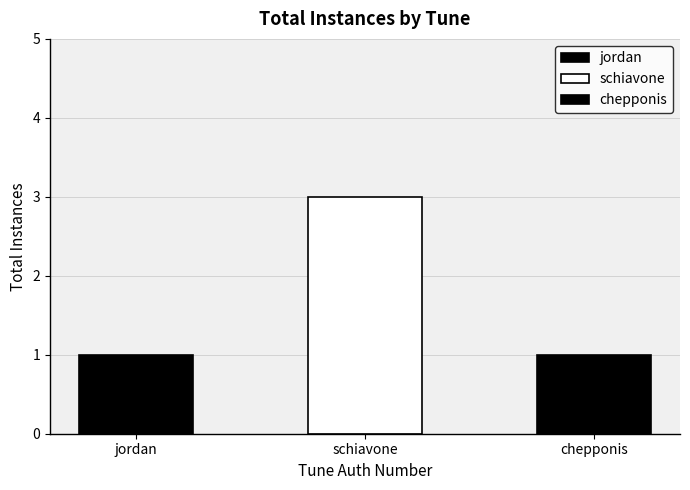

What is the average value?

2